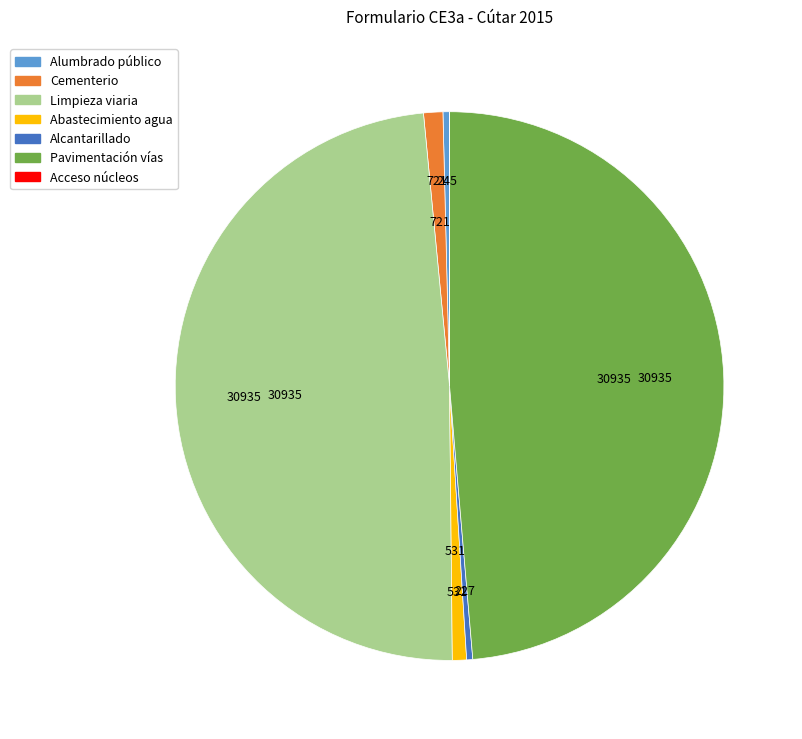

True or false: Pavimentación vías accounts for 38% of the total.

False